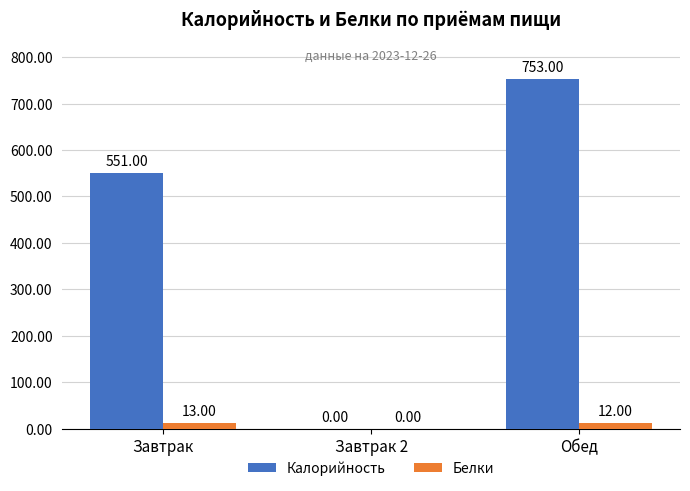

Are the bars grouped side by side (vs. stacked)?

Yes